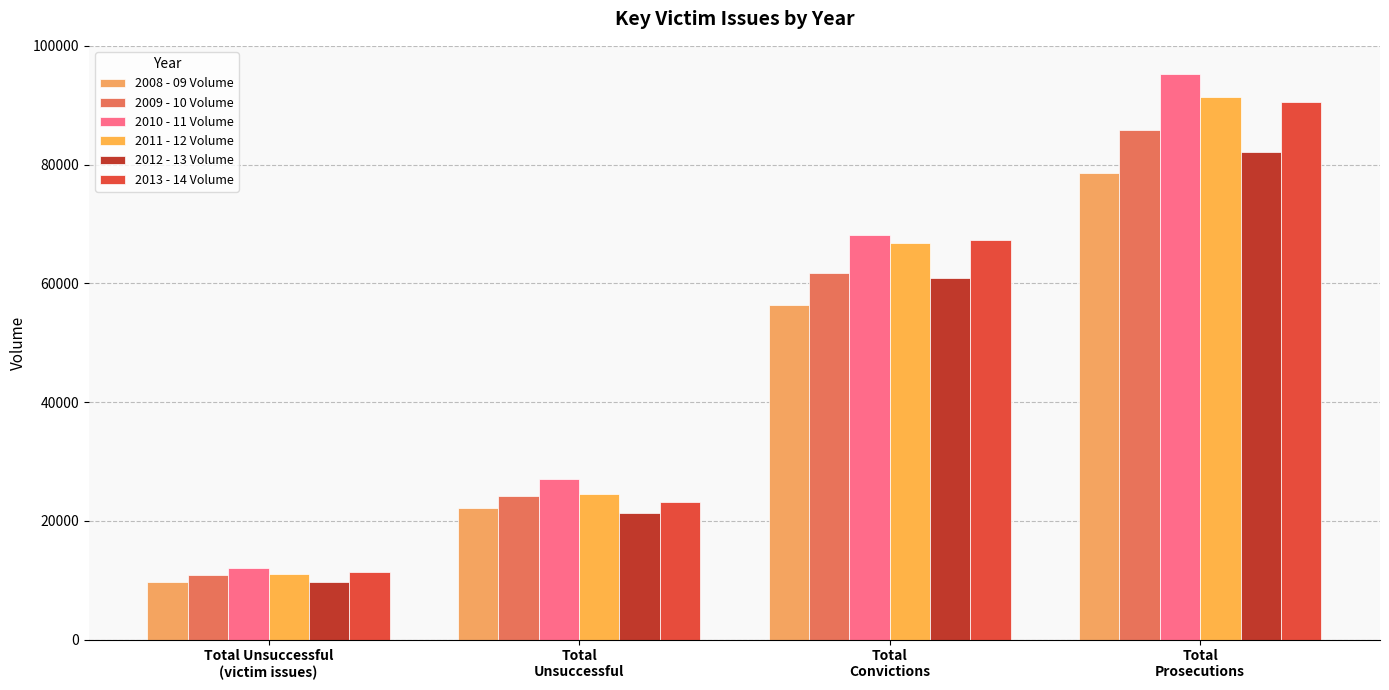

What are all the series names shown in the legend?

2008 - 09 Volume, 2009 - 10 Volume, 2010 - 11 Volume, 2011 - 12 Volume, 2012 - 13 Volume, 2013 - 14 Volume